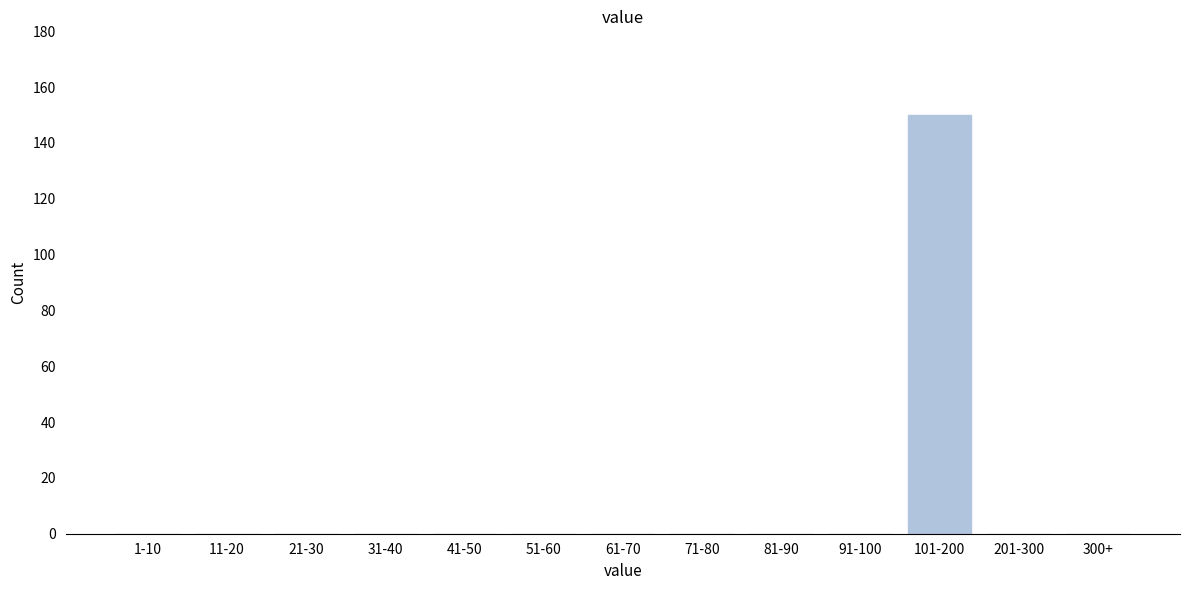

Reading left to right, transcribe all the data shown in this chart.

1-10=0	11-20=0	21-30=0	31-40=0	41-50=0	51-60=0	61-70=0	71-80=0	81-90=0	91-100=0	101-200=150	201-300=0	300+=0